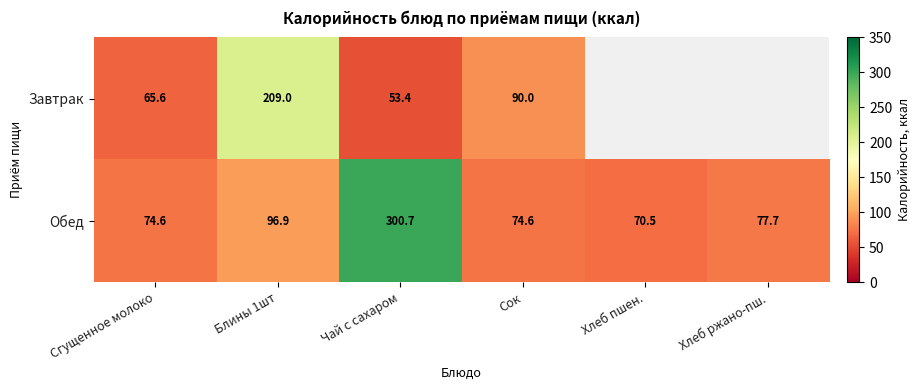

What is the greatest value displayed?

300.7